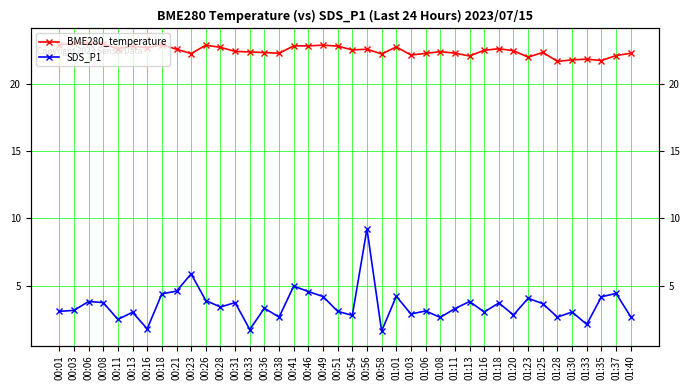

List the labels in order of SDS_P1 value, largest first.

00:56, 00:23, 00:41, 00:21, 00:46, 01:37, 00:18, 01:01, 00:49, 01:35, 01:23, 00:26, 00:06, 01:13, 00:08, 00:31, 01:18, 01:25, 00:28, 00:36, 01:11, 00:03, 01:06, 00:01, 00:51, 01:16, 01:30, 00:13, 01:03, 01:20, 00:54, 01:40, 00:38, 01:28, 01:08, 00:11, 01:33, 00:16, 00:33, 00:58